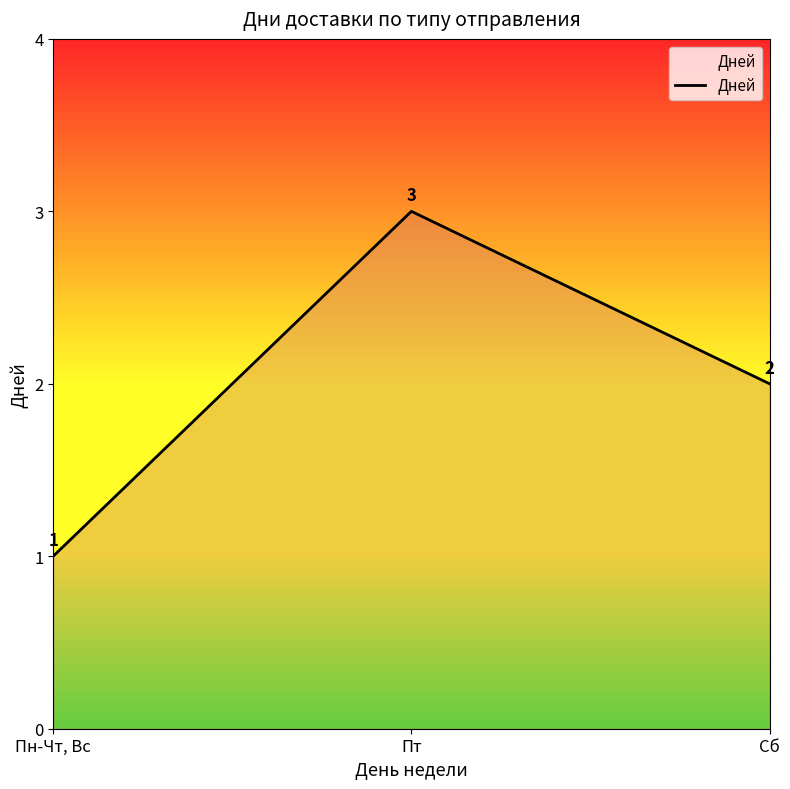

Rank the categories by value from lowest to highest.

Пн-Чт, Вс, Сб, Пт